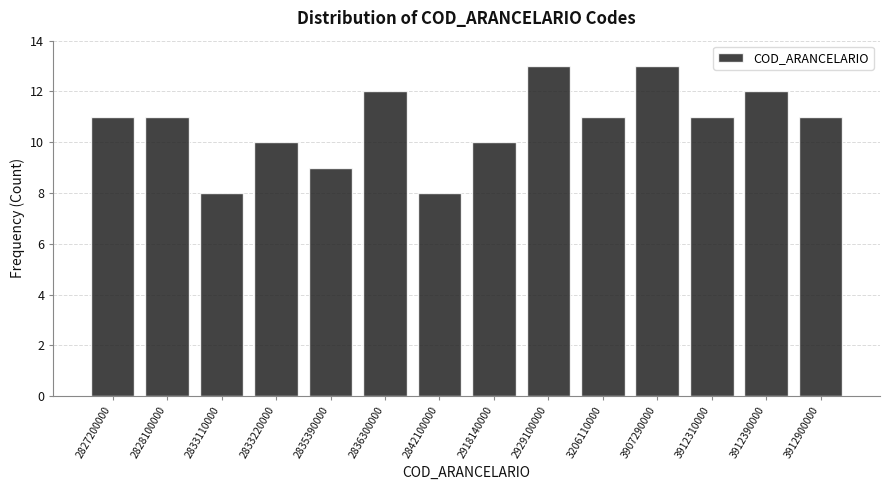

Reading right to left, extract all data points from this chart.

11	12	11	13	11	13	10	8	12	9	10	8	11	11